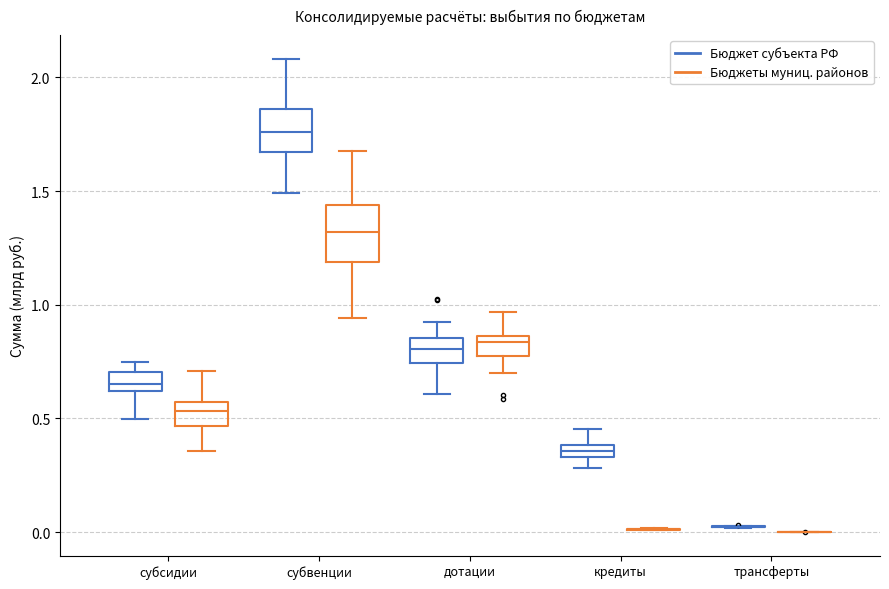

Which box is the tallest, from its lower edge to its upper edge?

субвенции (Бюджеты муниц. районов)